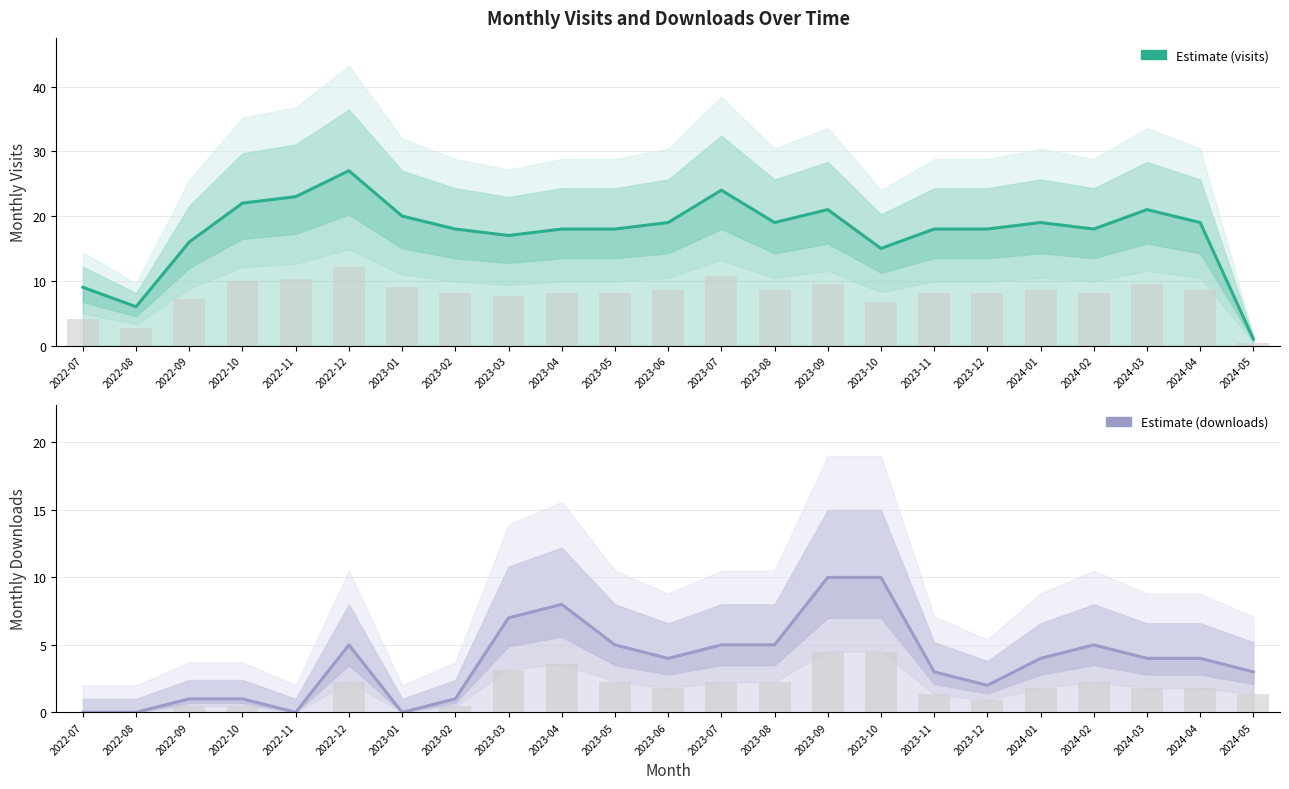

Is it true that monthly_download_resource equals 5 at 2022-12?

True